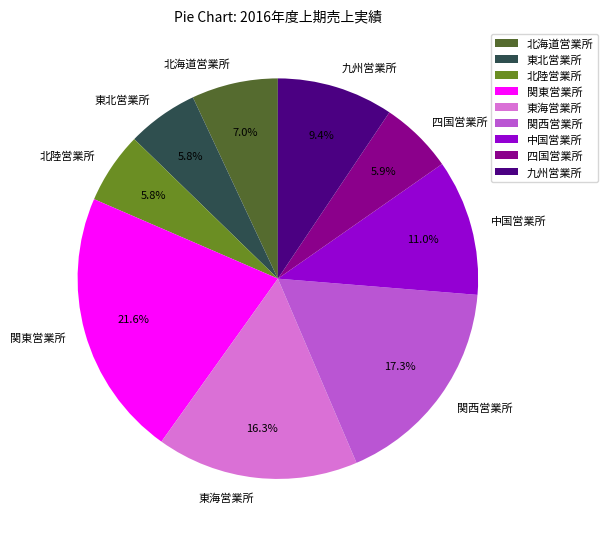

True or false: 関西営業所 accounts for 24% of the total.

False